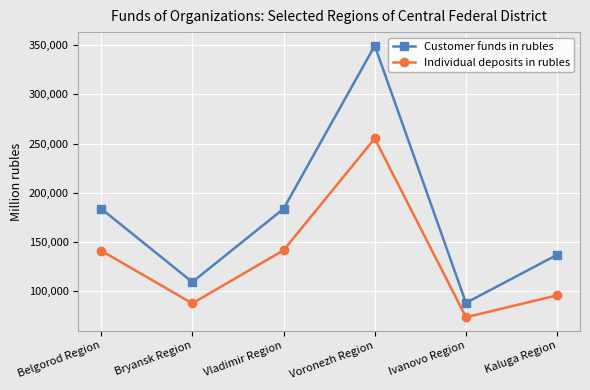

At which category does Individual deposits in rubles reach its first local peak?

Voronezh Region